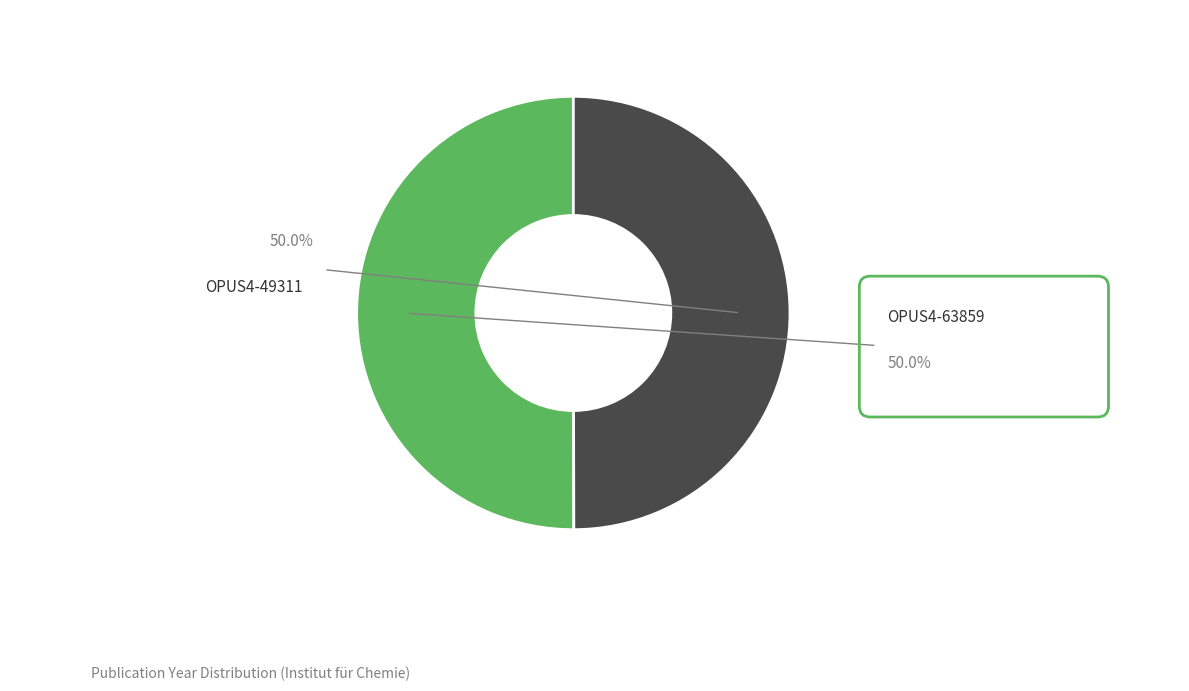

Which slice is the largest?

OPUS4-63859